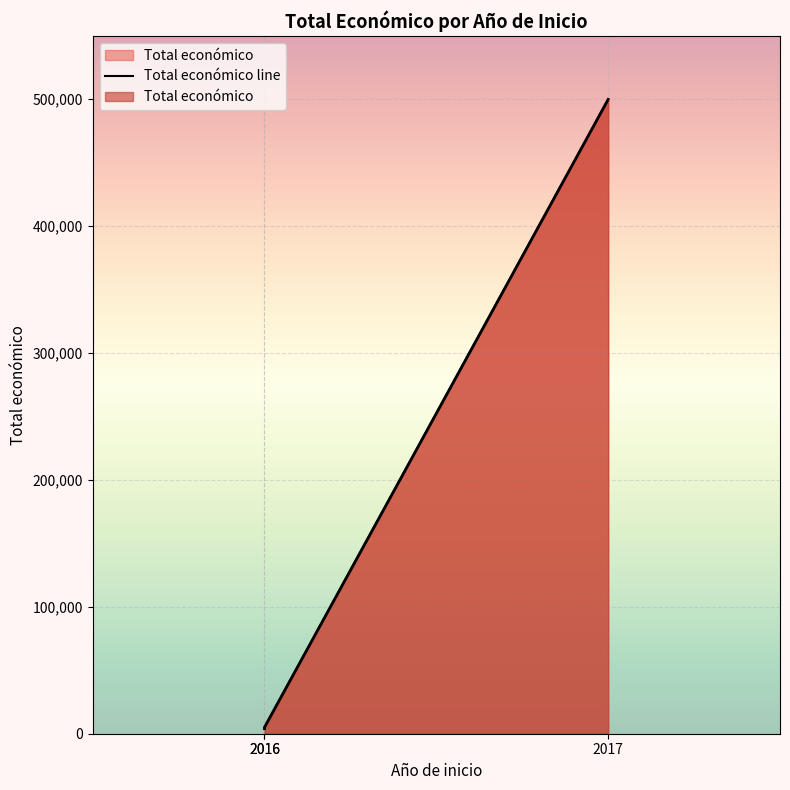

How many lines are shown in the chart?

1